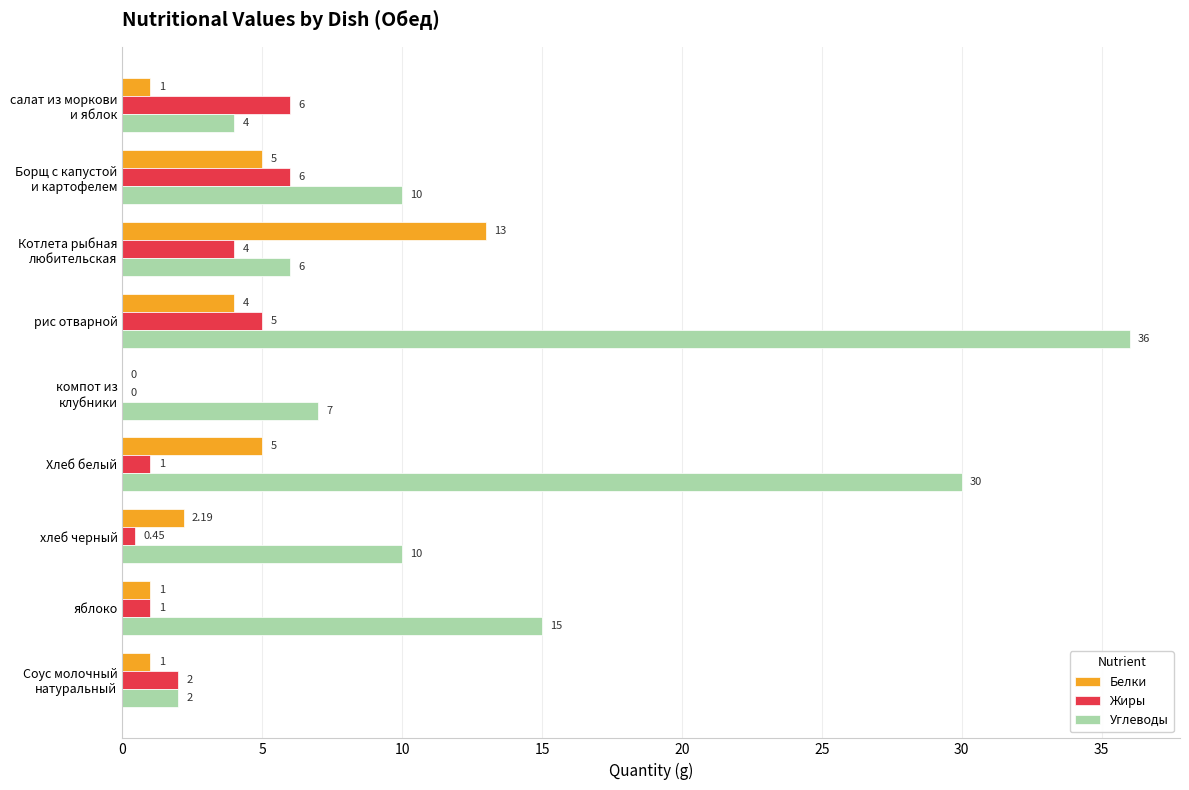

What are all the series names shown in the legend?

Белки, Жиры, Углеводы